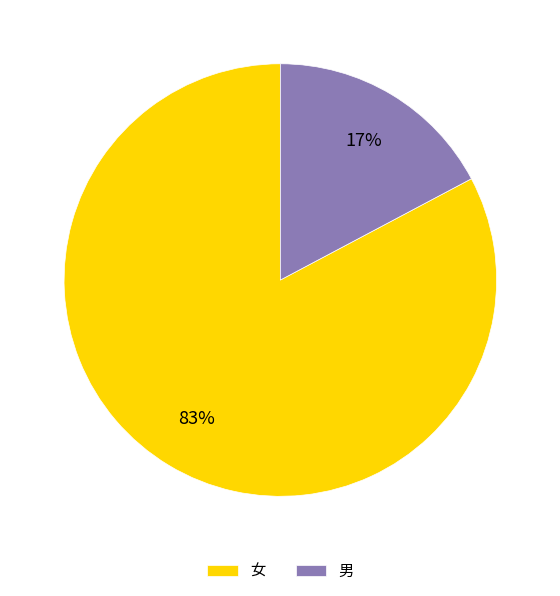

Is there a majority slice in this chart?

Yes